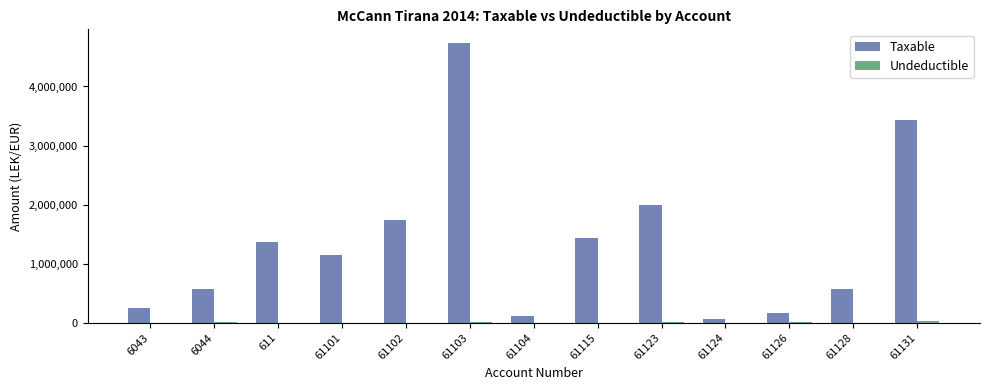

At which category is the sum across all series the highest?

61103